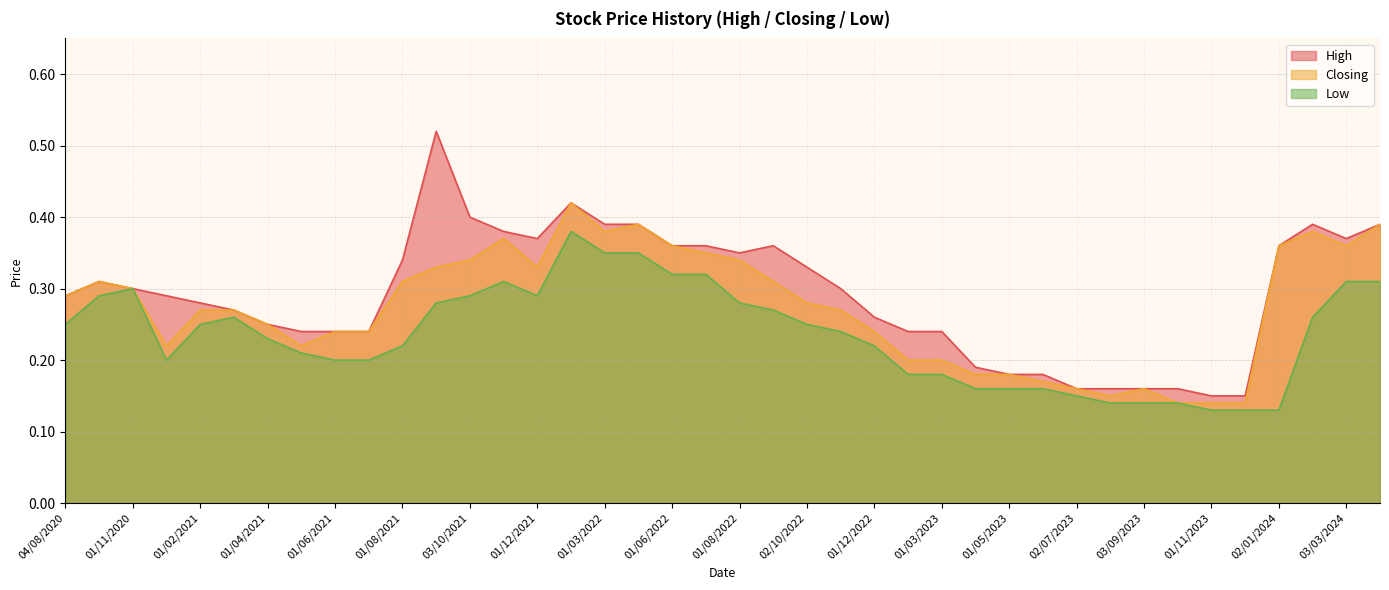

The value of Closing at 01/08/2023 is 0.1. True or false?

True